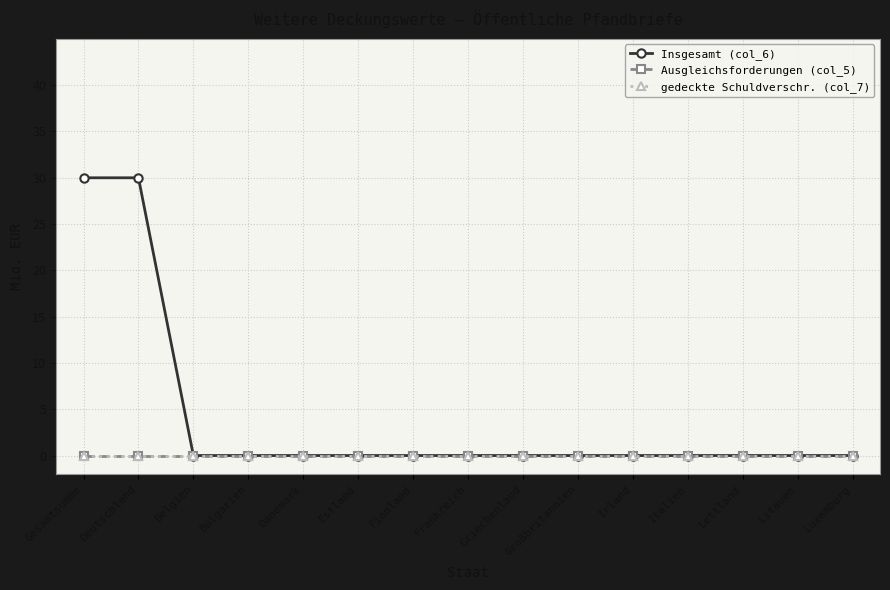

The gedeckte Schuldverschr. (col_7) series shows 0 at Frankreich. True or false?

True